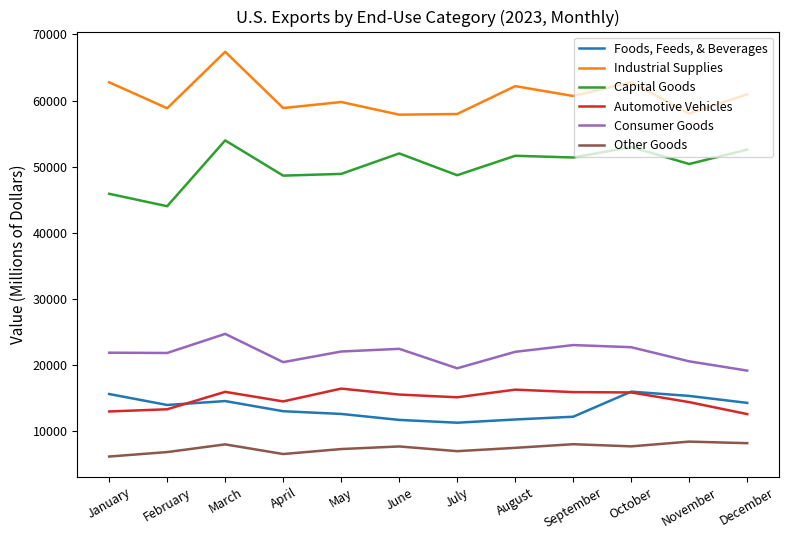

Which series changed the most between March and June?

Industrial Supplies